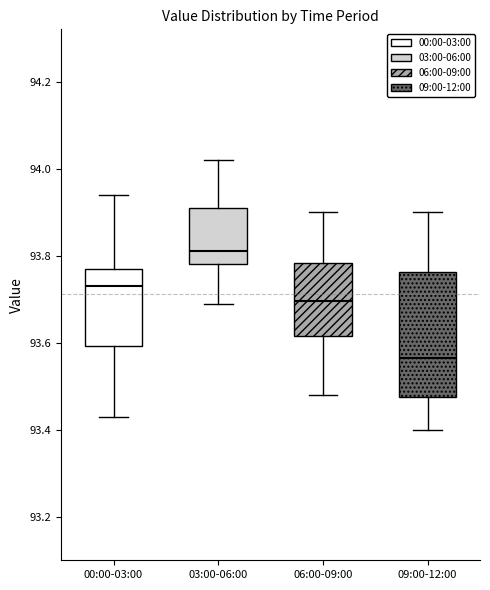

Reading left to right, transcribe this box plot: for each box, give where its median line is, the range the box spans, and where its two whiskers end, as read against the y-axis. The values are not printed on the chart, so give them approximately, as read against the axis.

00:00-03:00: median 93.74, box 93.60 to 93.78, whiskers 93.44 to 93.94
03:00-06:00: median 93.82, box 93.78 to 93.92, whiskers 93.70 to 94.02
06:00-09:00: median 93.70, box 93.62 to 93.78, whiskers 93.48 to 93.90
09:00-12:00: median 93.56, box 93.48 to 93.76, whiskers 93.40 to 93.90